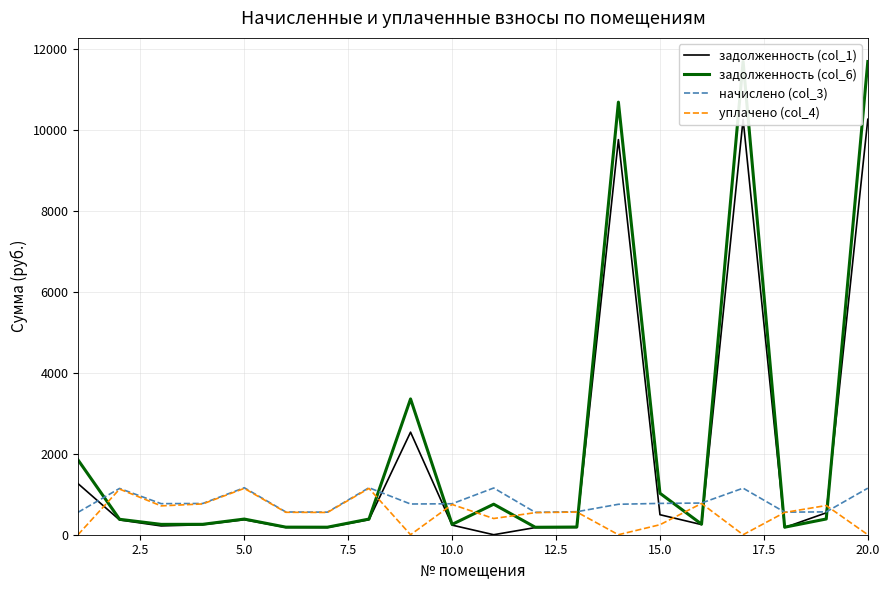

What is the lowest value of the начислено (col_3) series?

553.0